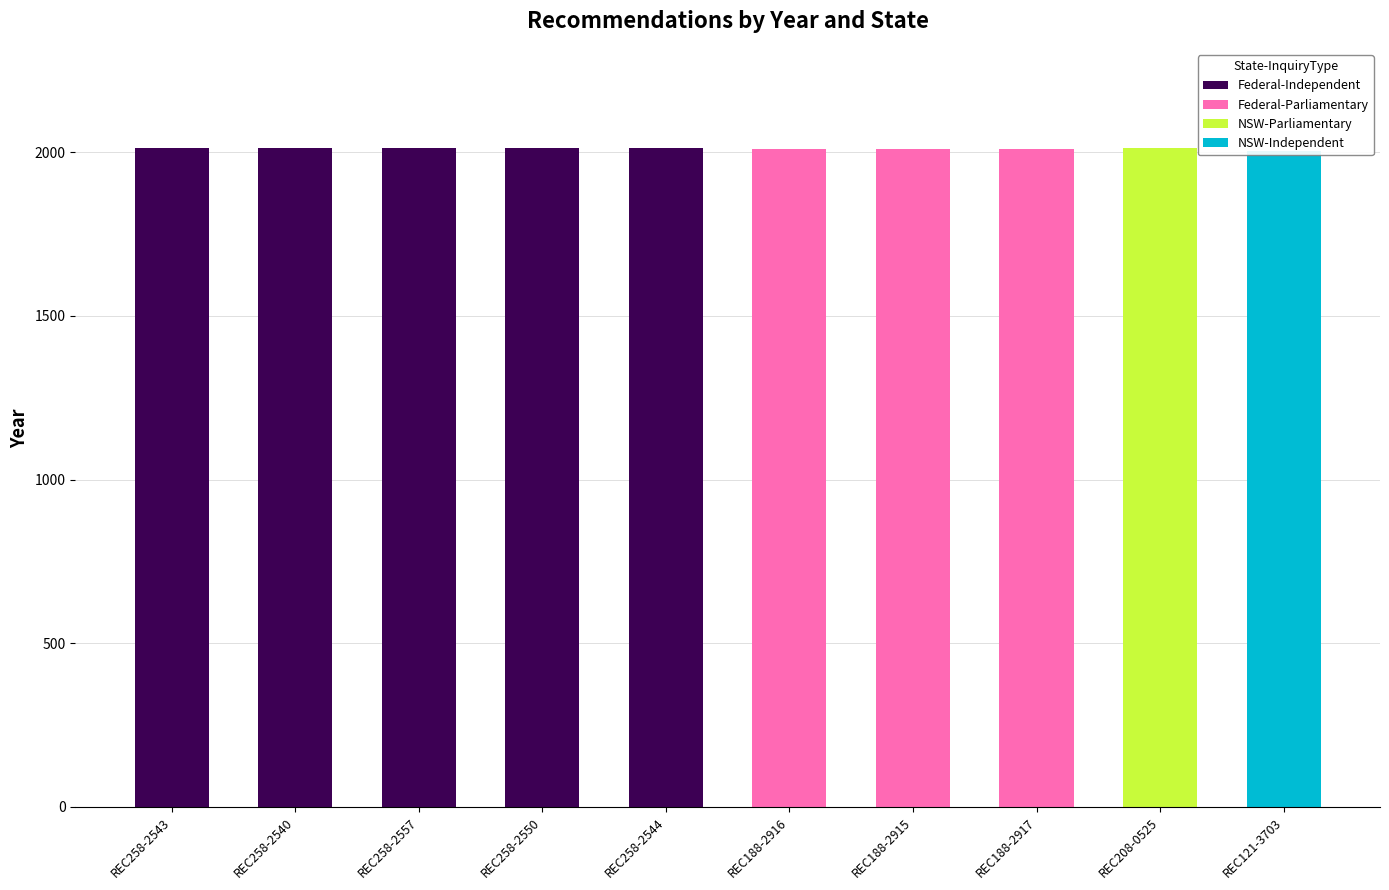

Rank the series at REC258-2540 from lowest to highest value.

Federal-Parliamentary, NSW-Parliamentary, NSW-Independent, Federal-Independent